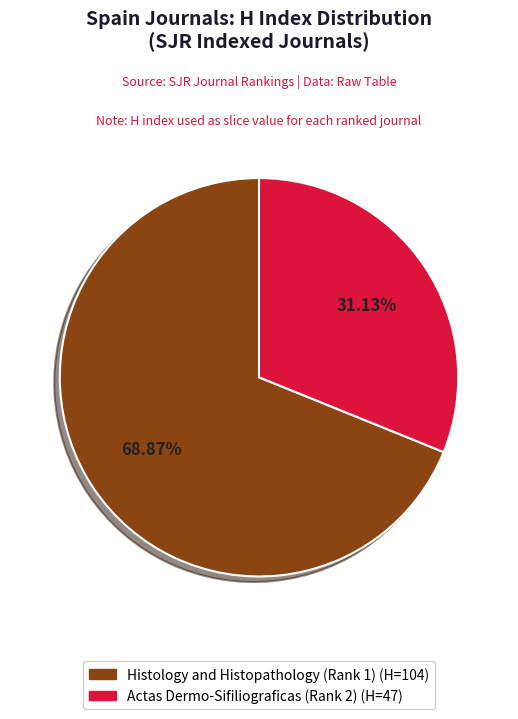

Which slice is the largest?

Histology and Histopathology (Rank 1)